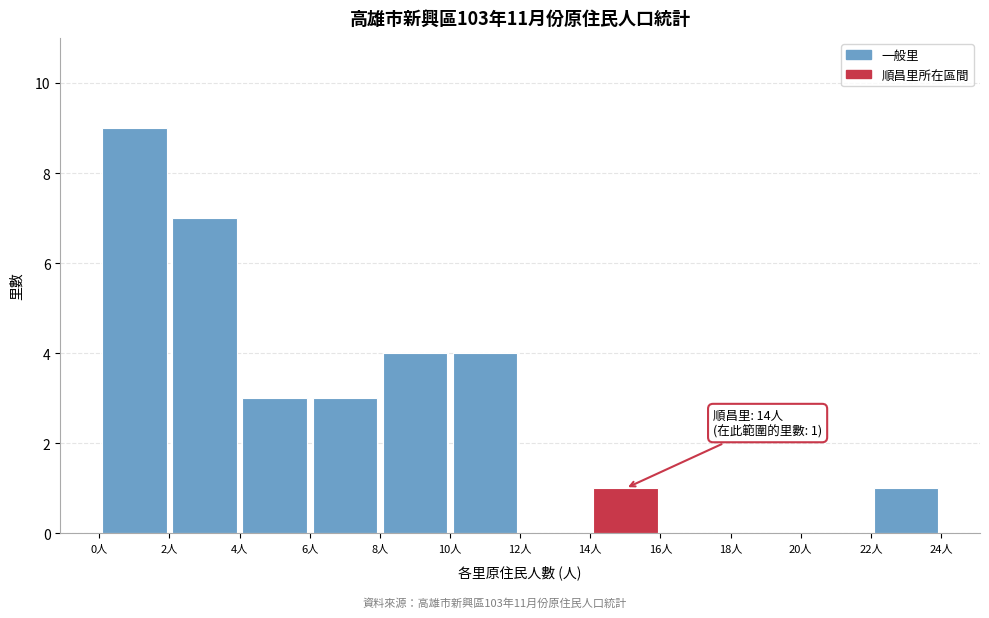

Which range on the x-axis has the tallest bar?

0 to 2